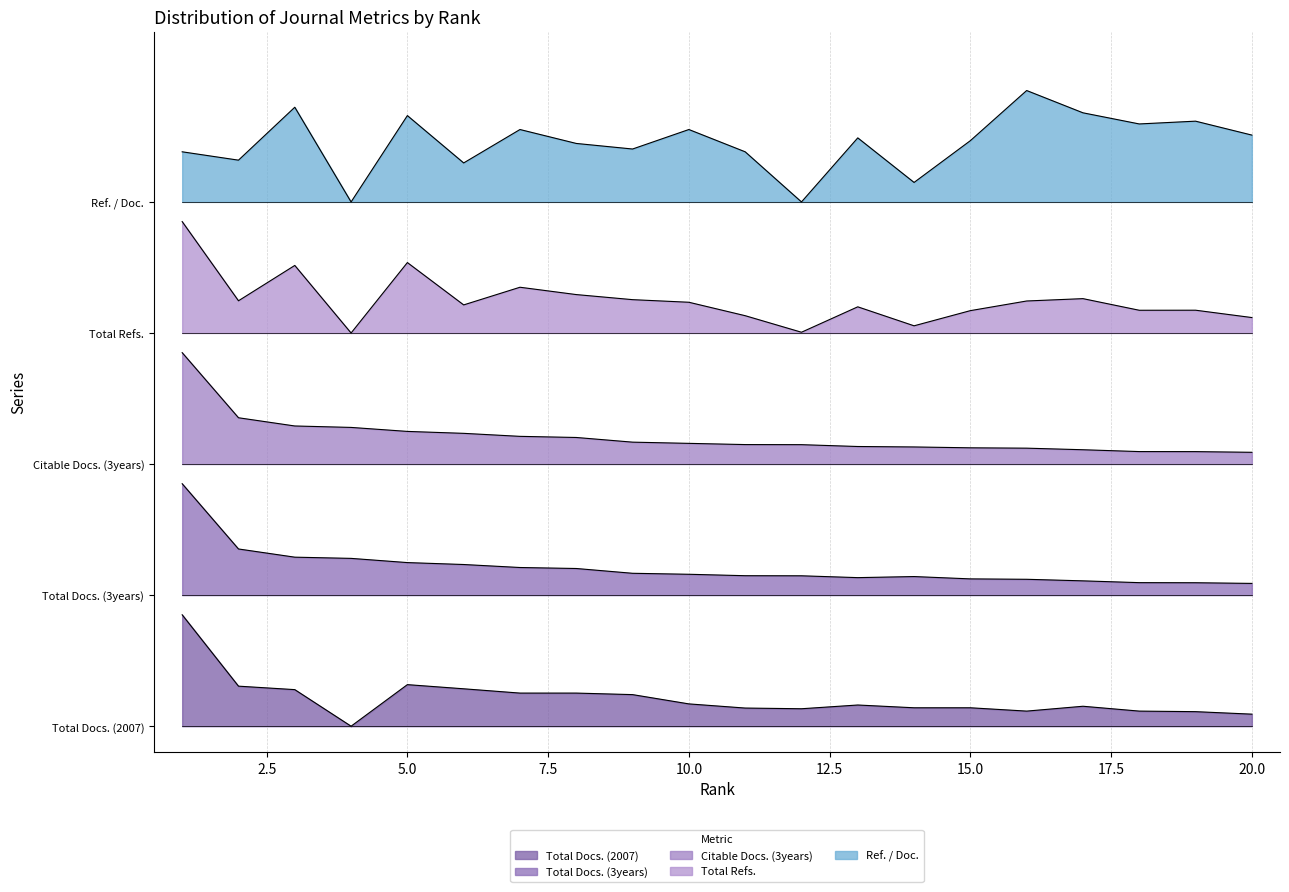

True or false: Citable Docs. (3years) and Total Refs. intersect in this chart.

False